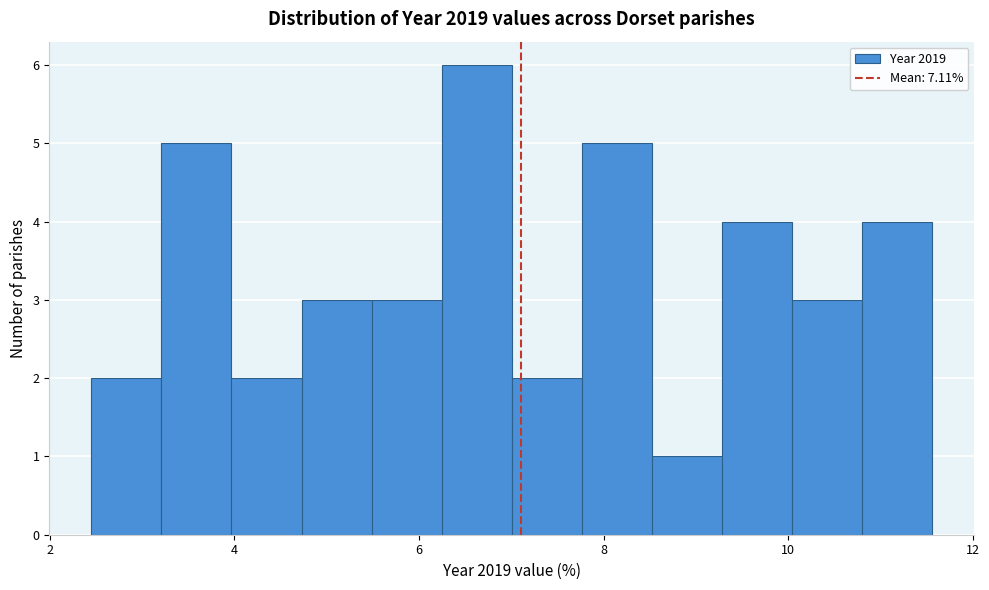

Read against the x-axis, roughly where is the centre of the tallest bar?

6.6